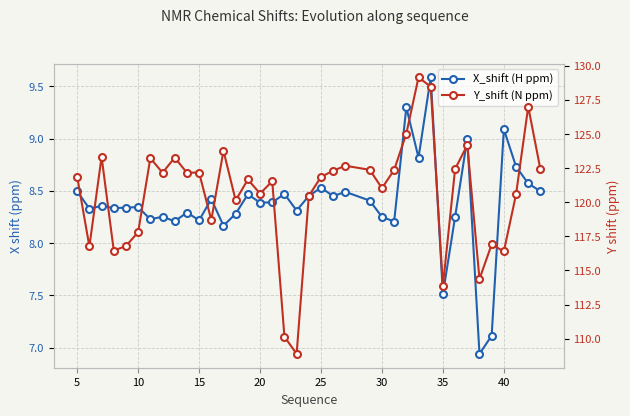

Which series changed the most between 30 and 40?

Y_shift (N ppm)